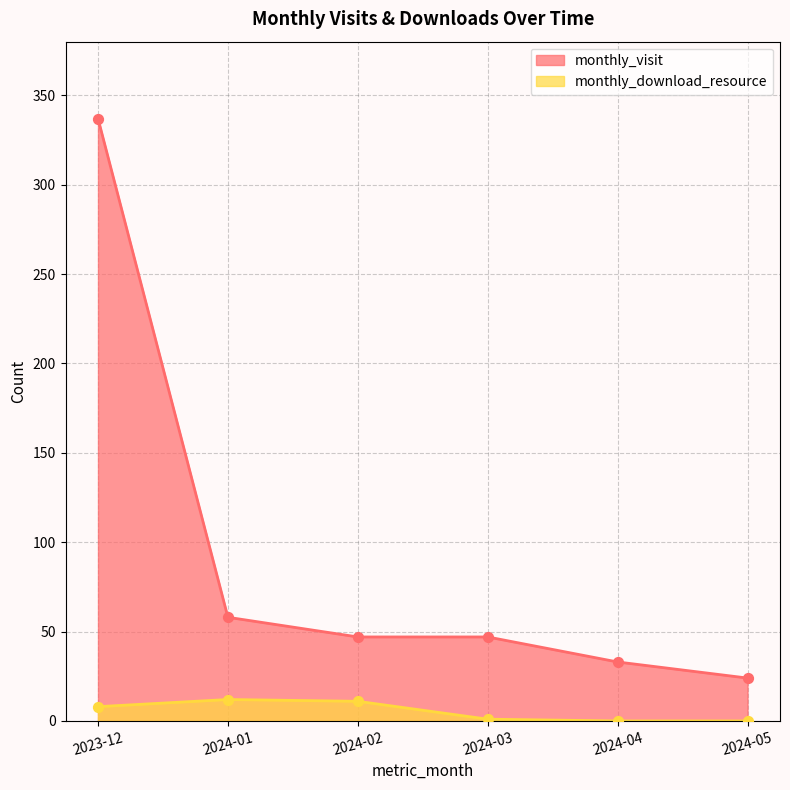

Which series has the widest spread of Y values?

monthly_visit